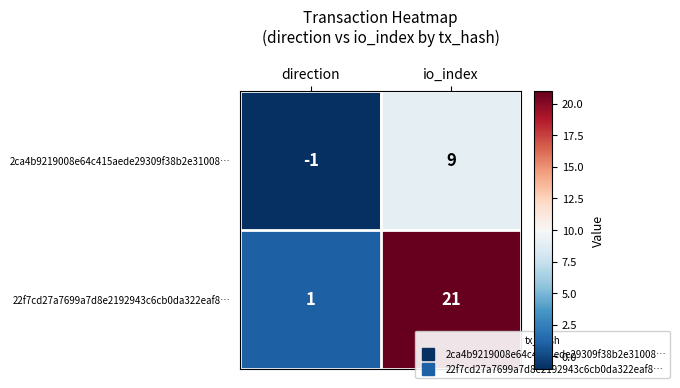

Count the number of data series in this chart.

2